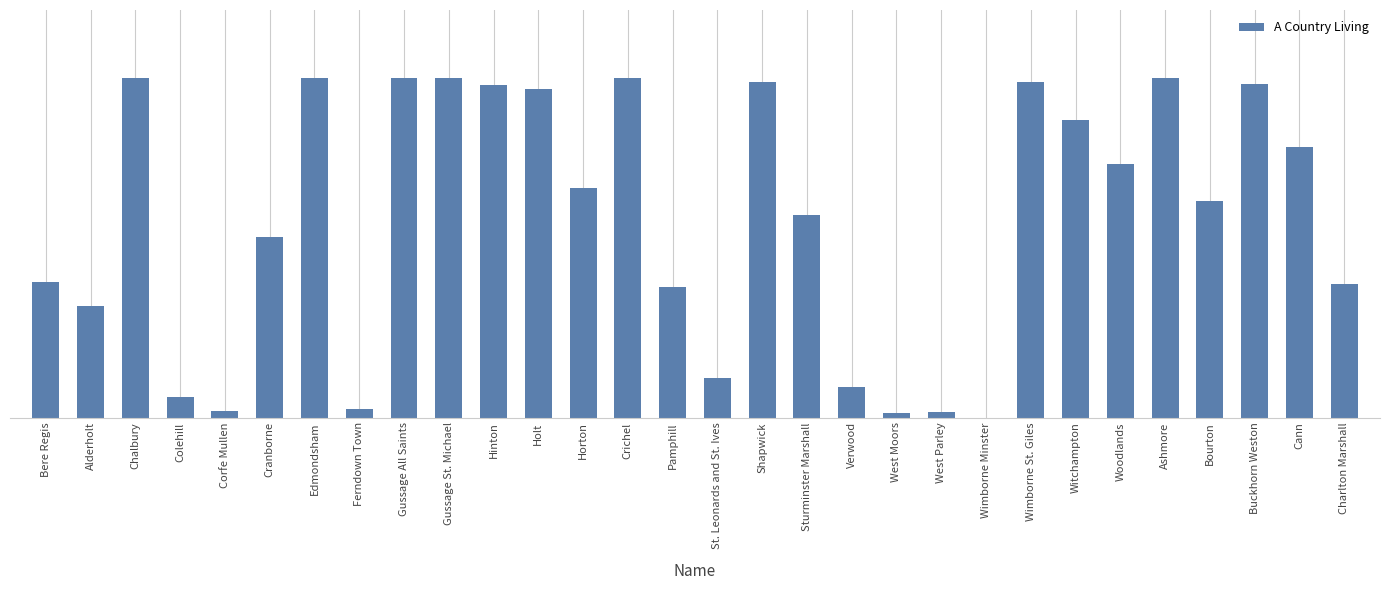

How many distinct data groups are displayed?

1